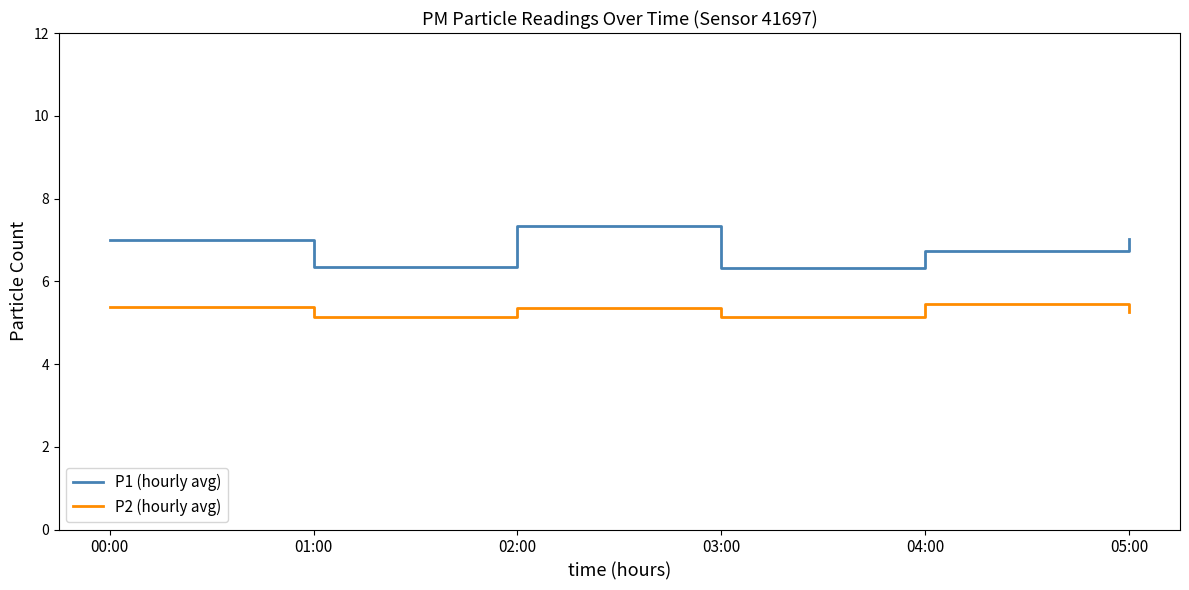

List the series in order of their overall mean, lowest first.

P2 (hourly avg), P1 (hourly avg)